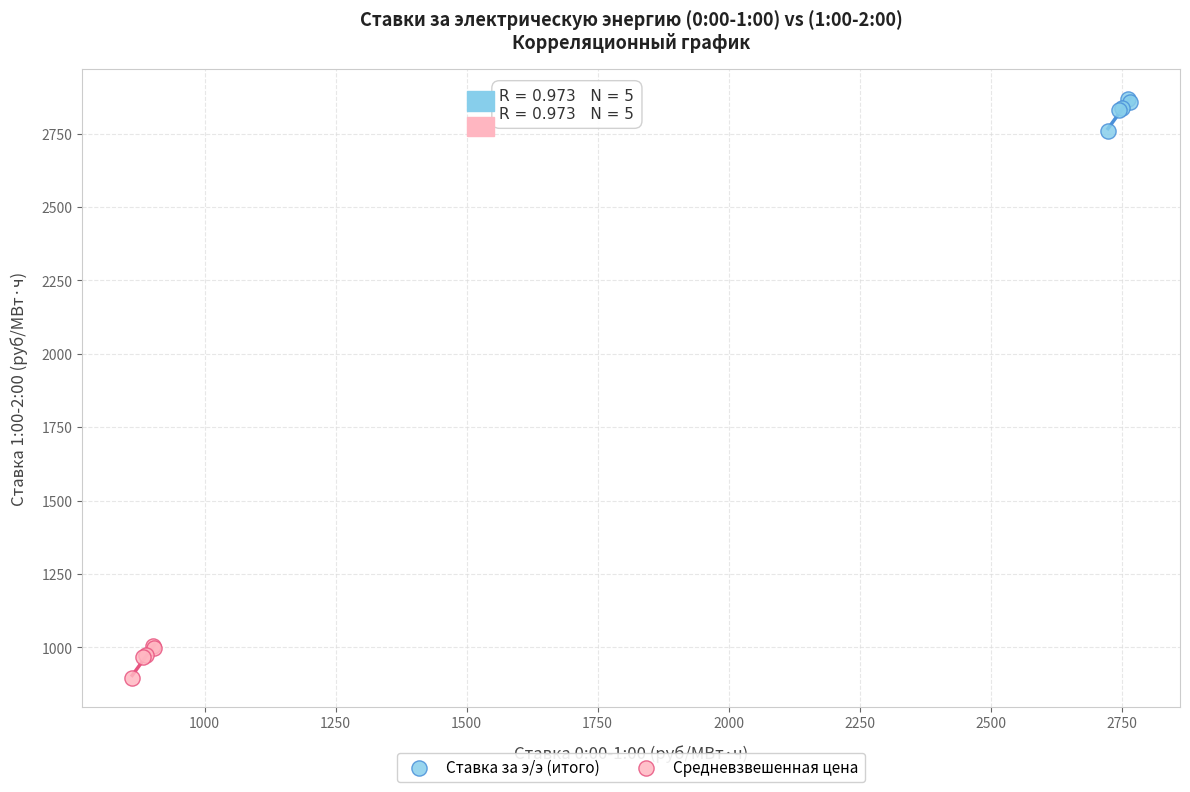

Which series contains the highest Y value?

Ставка за э/э (итого)